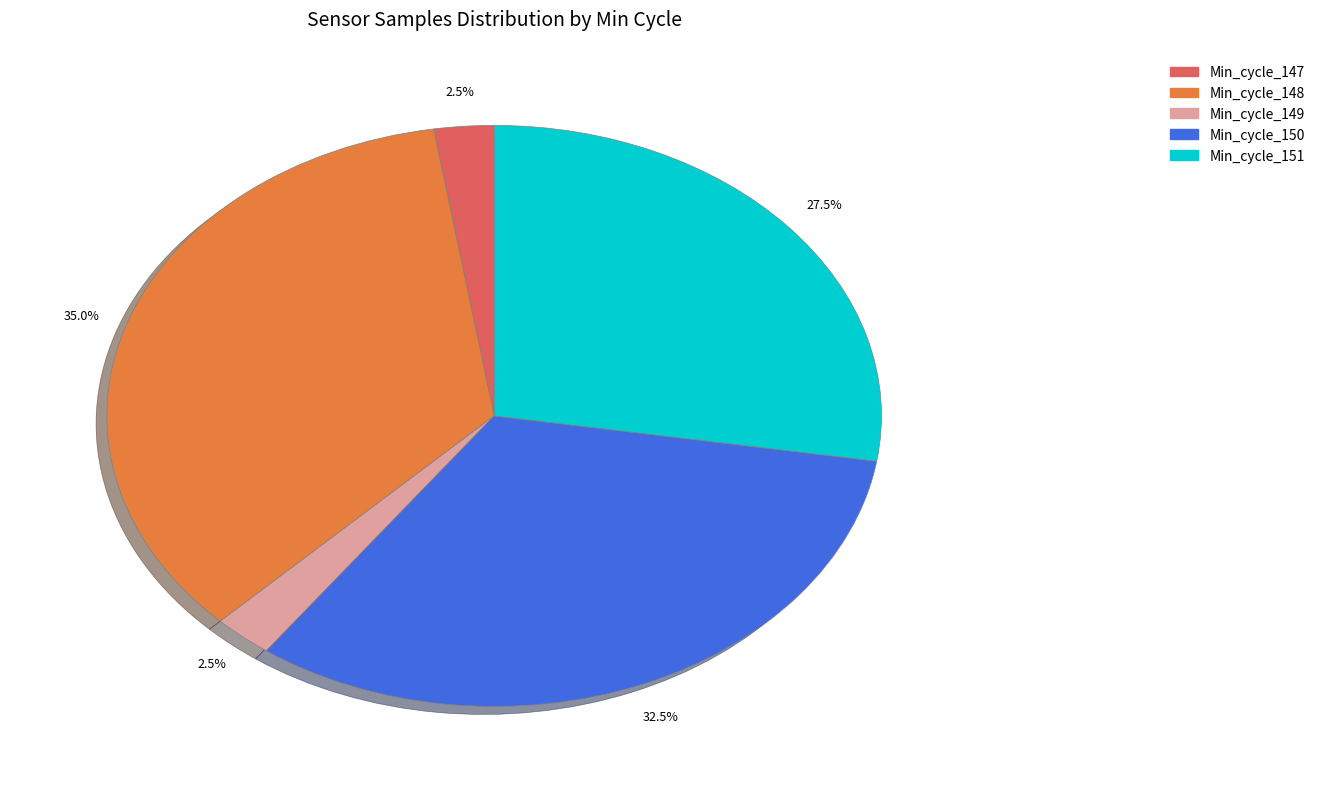

Is there any slice that represents more than half of the pie?

No